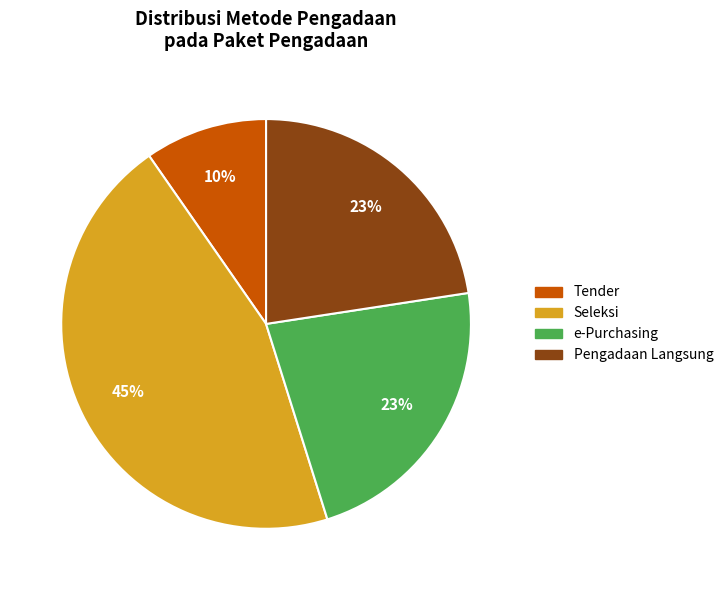

To the nearest percent, what is the average slice percentage?

25%